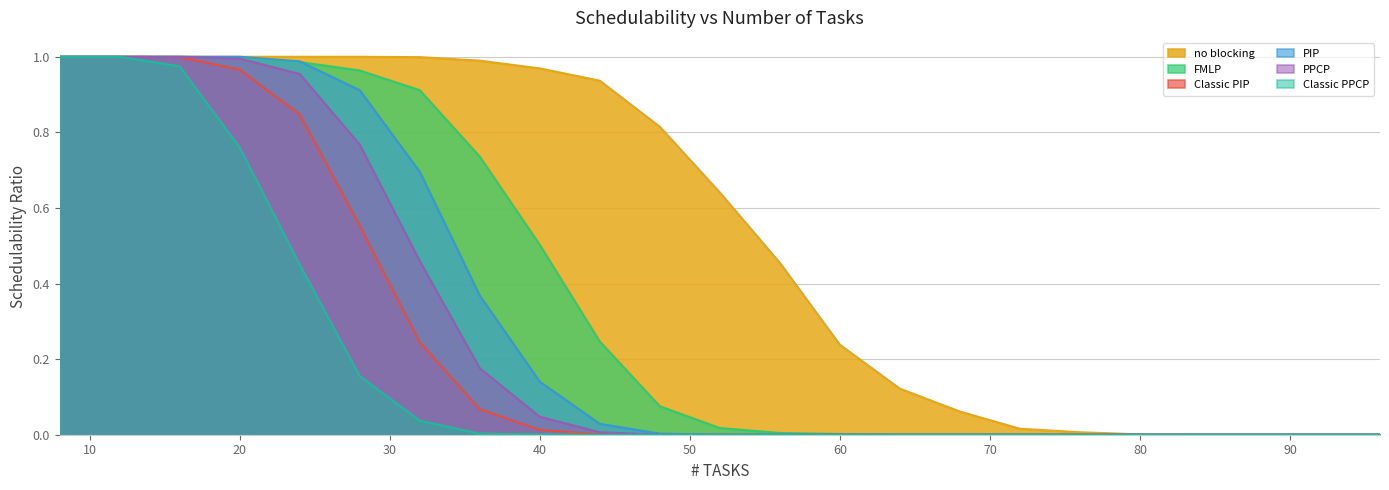

Rank the categories by Classic PIP value from lowest to highest.

48, 52, 56, 60, 64, 68, 72, 76, 80, 84, 88, 92, 96, 44, 40, 36, 32, 28, 24, 20, 16, 8, 12